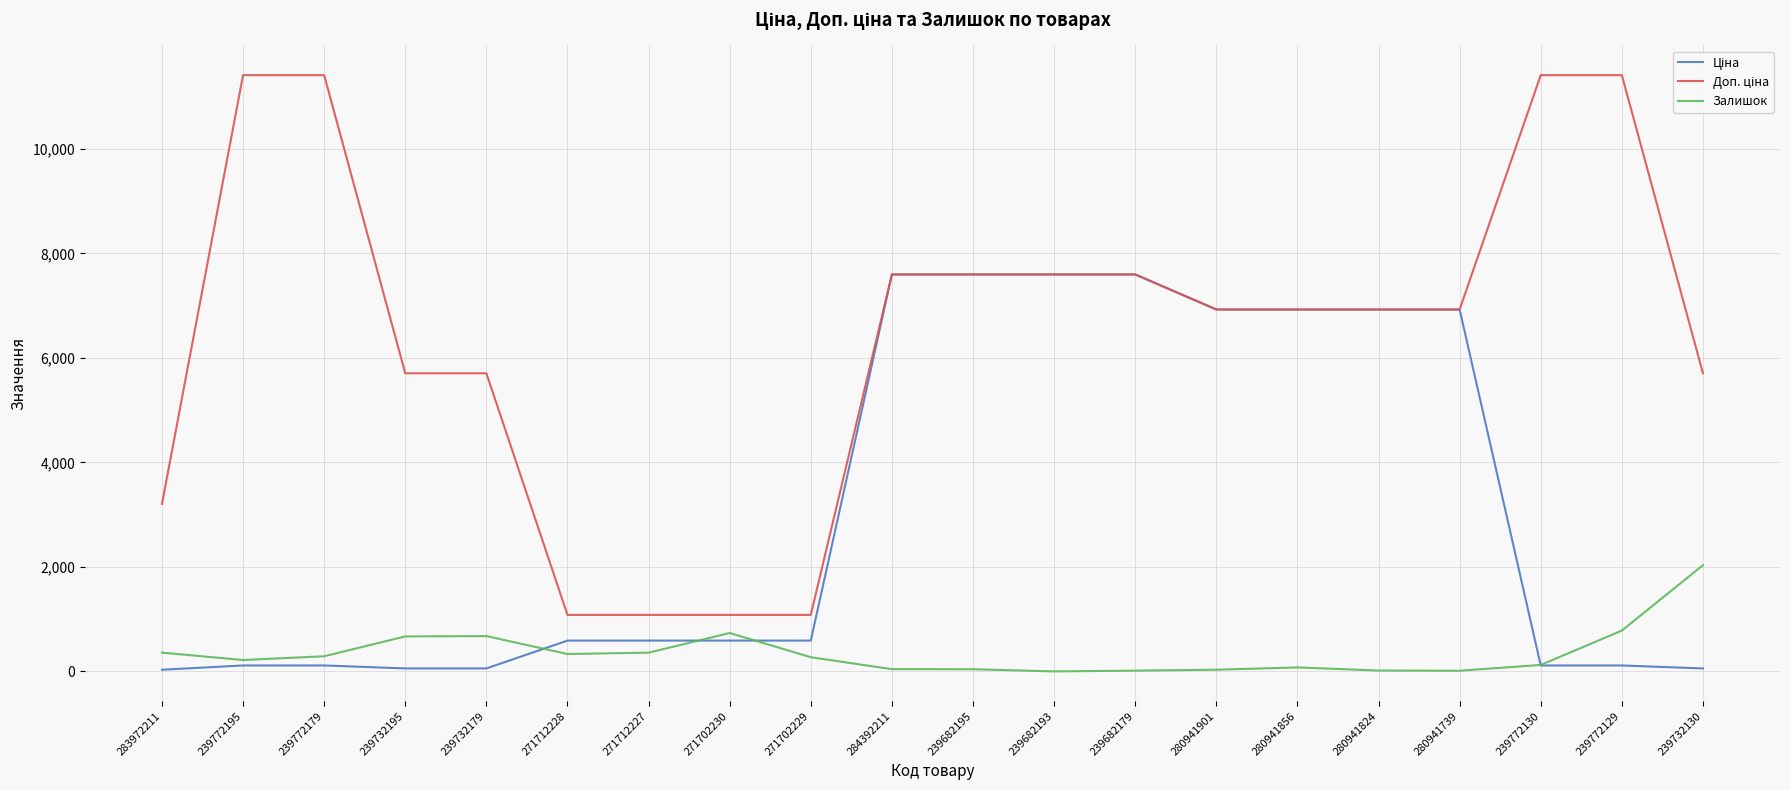

Is it true that Залишок equals 33.0 at 280941901?

True